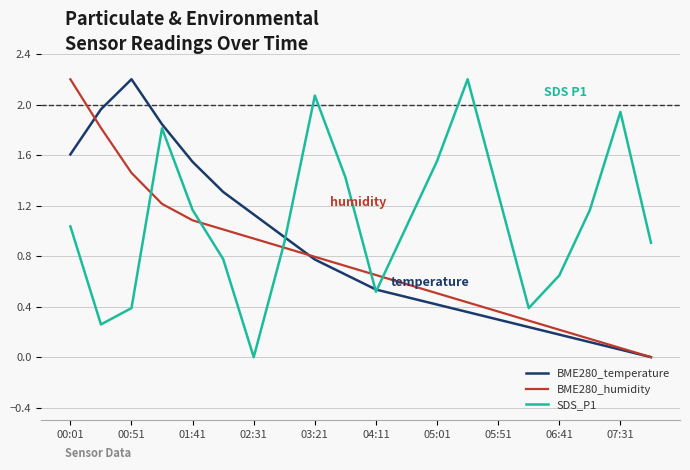

Which series has the largest total across all categories?

SDS_P1